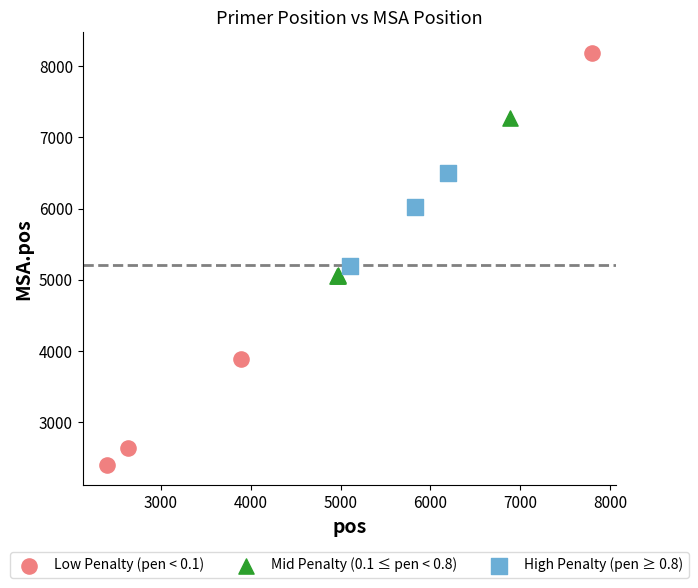

Which series contains the lowest Y value?

Low Penalty (pen < 0.1)